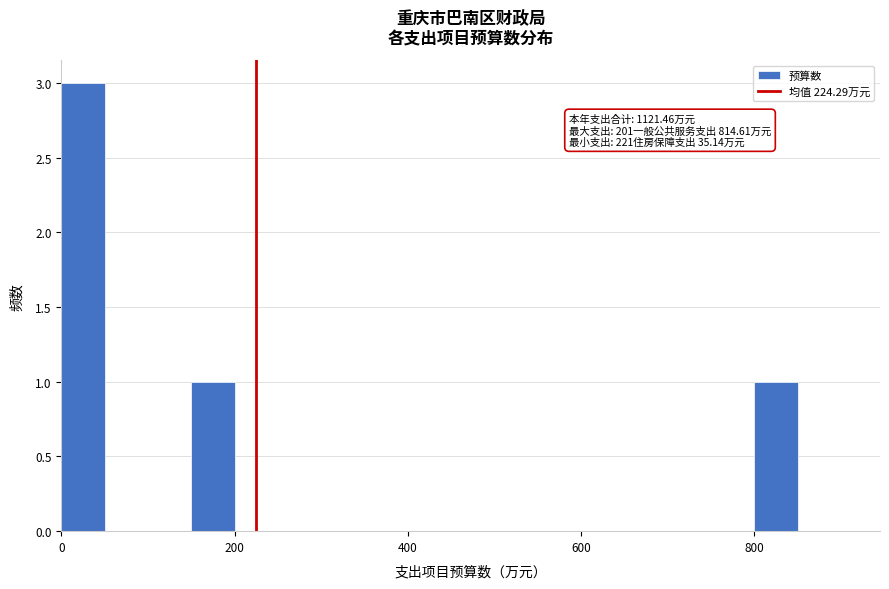

Around what value on the x-axis is the tallest bar? Give the approximate position of its centre, as read against the axis.

20